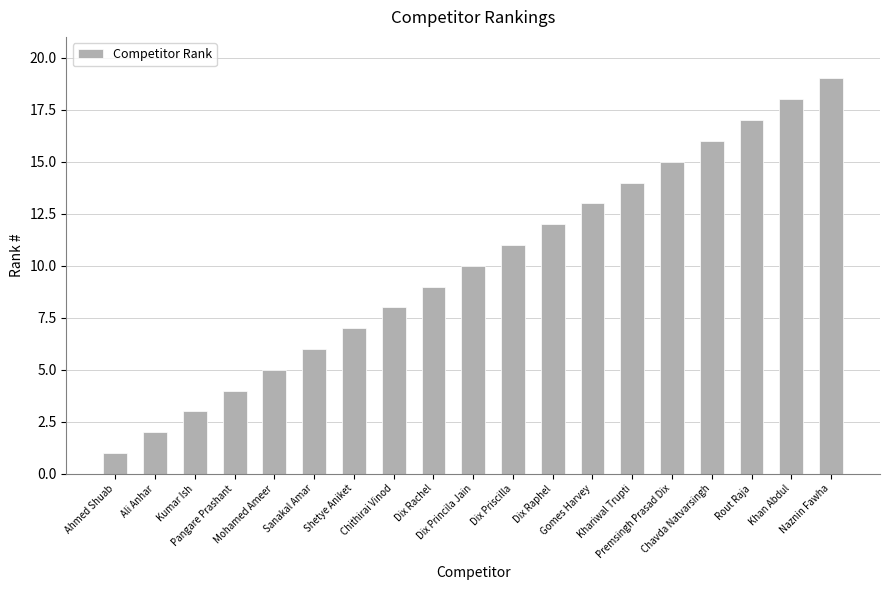

Rank the categories by value from lowest to highest.

Ahmed Shuab, Ali Anhar, Kumar Ish, Pangare Prashant, Mohamed Ameer, Sanakal Amar, Shetye Aniket, Chithirai Vinod, Dix Rachel, Dix Princila Jain, Dix Priscilla, Dix Raphel, Gomes Harvey, Khariwal Trupti, Premsingh Prasad Dix, Chavda Natvarsingh, Rout Raja, Khan Abdul, Naznin Fawha